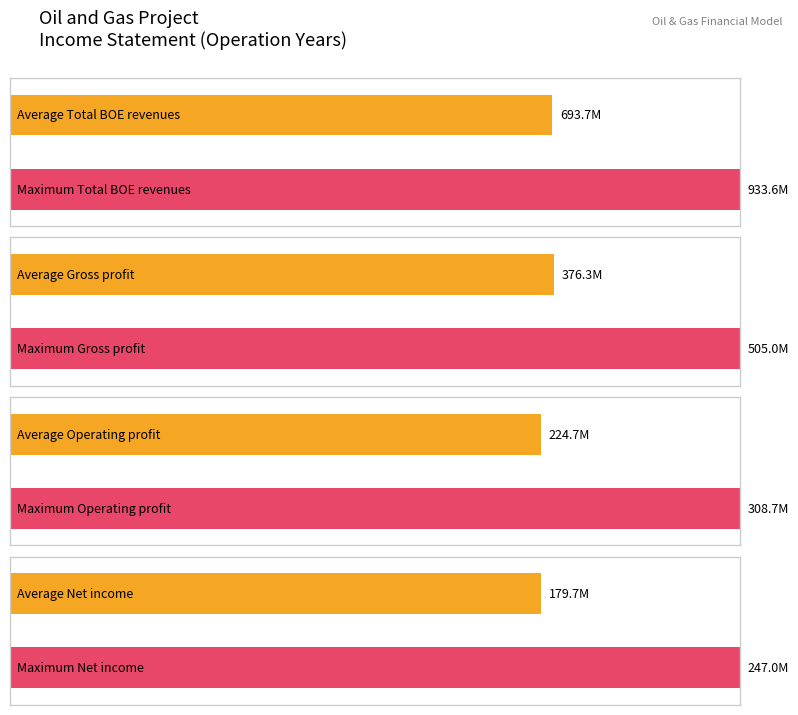

The Total BOE revenues series shows -452.2 at 2031. True or false?

False